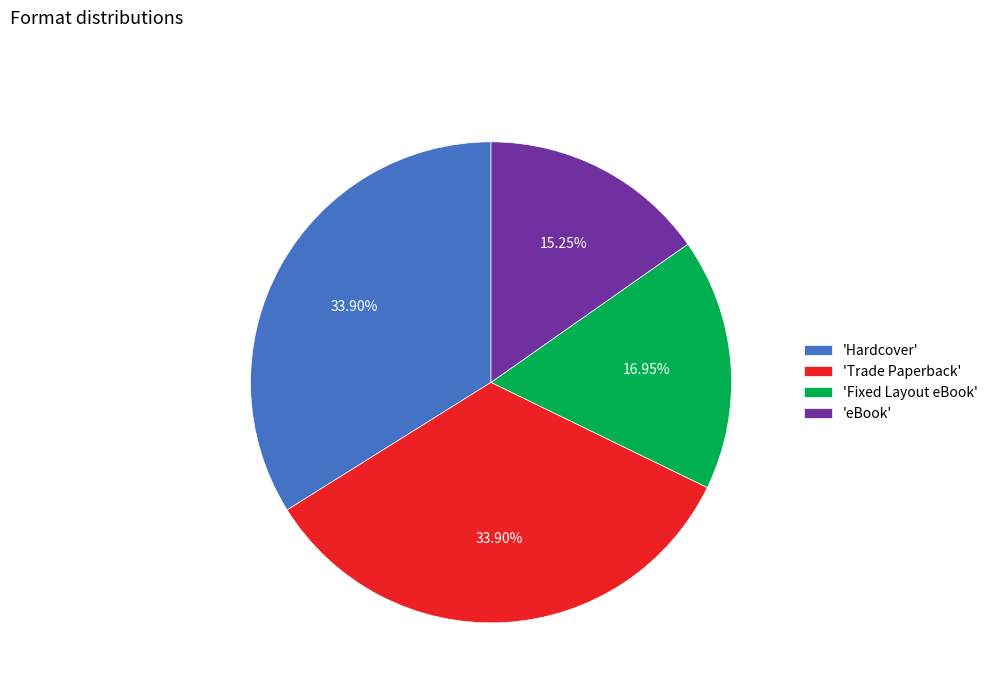

Which slice is the smallest?

'eBook'